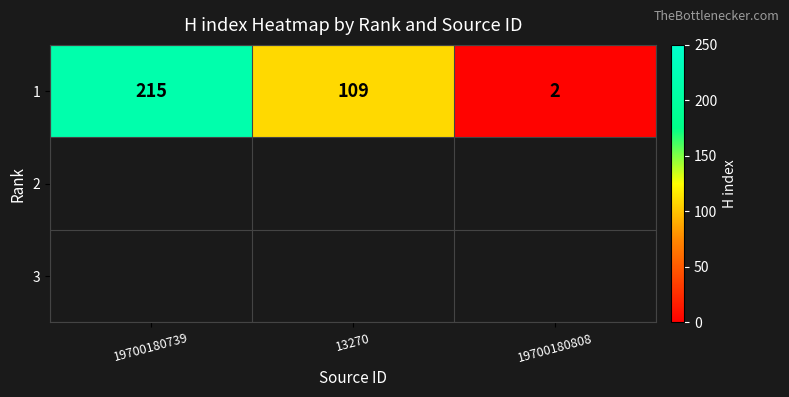

What is the sum of the values at 19700180739 and 13270?

324